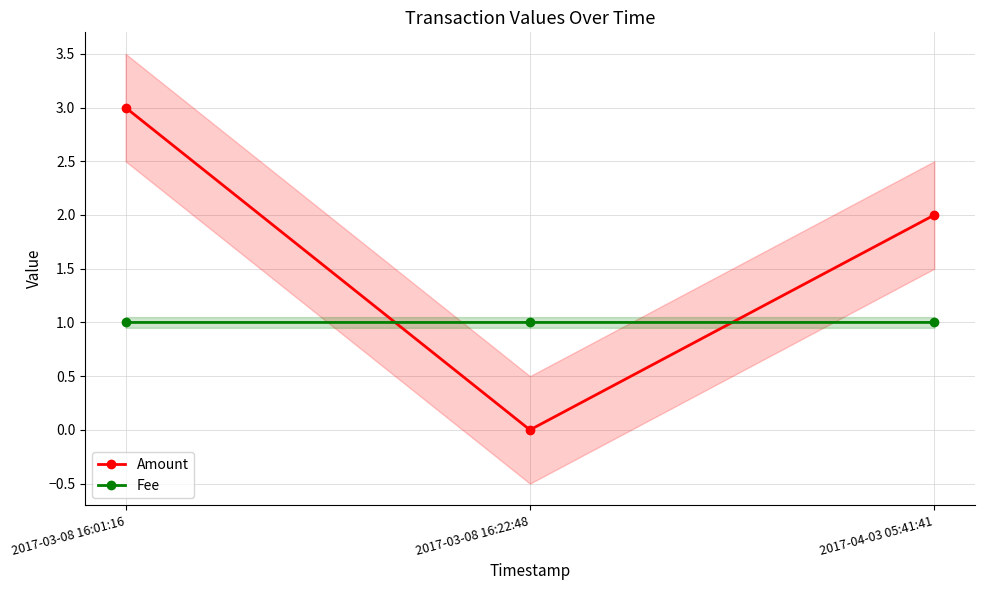

Reading left to right, transcribe all the data shown in this chart.

Amount: 2017-03-08 16:01:16=3.0	2017-03-08 16:22:48=0.0	2017-04-03 05:41:41=2.0
Fee: 2017-03-08 16:01:16=1.0	2017-03-08 16:22:48=1.0	2017-04-03 05:41:41=1.0